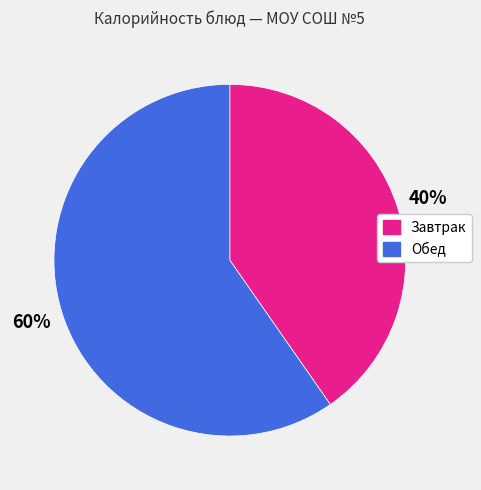

Does any single category account for the majority?

Yes